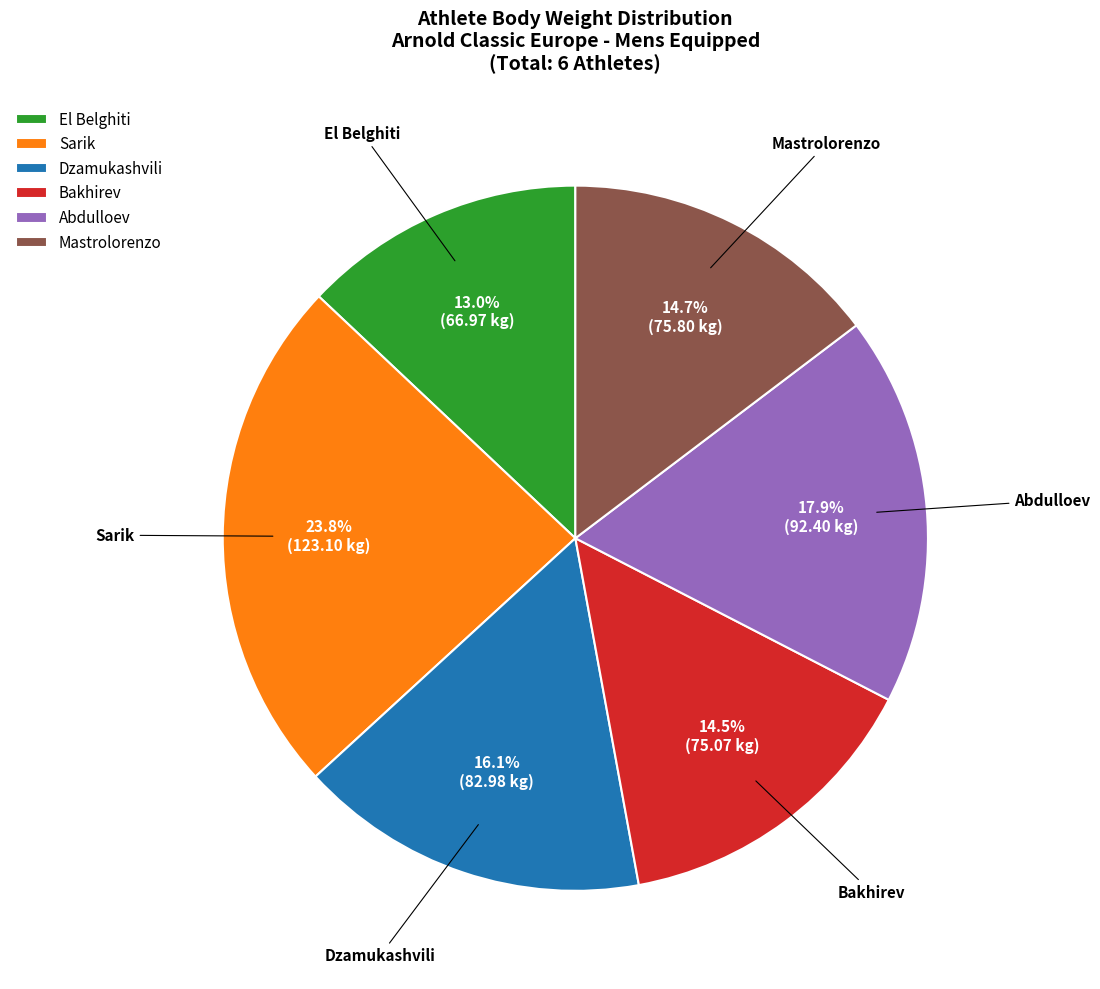

Combined, what portion of the pie is Mastrolorenzo and Dzamukashvili?

30.8%